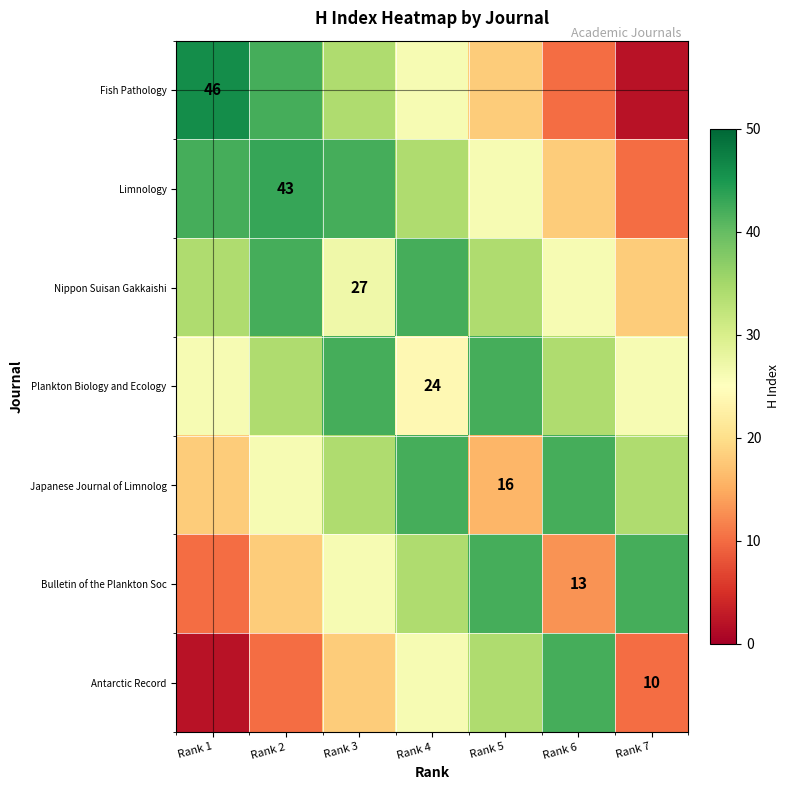

The value of Bulletin of the Plankton Soc at Rank 6 is 20. True or false?

False